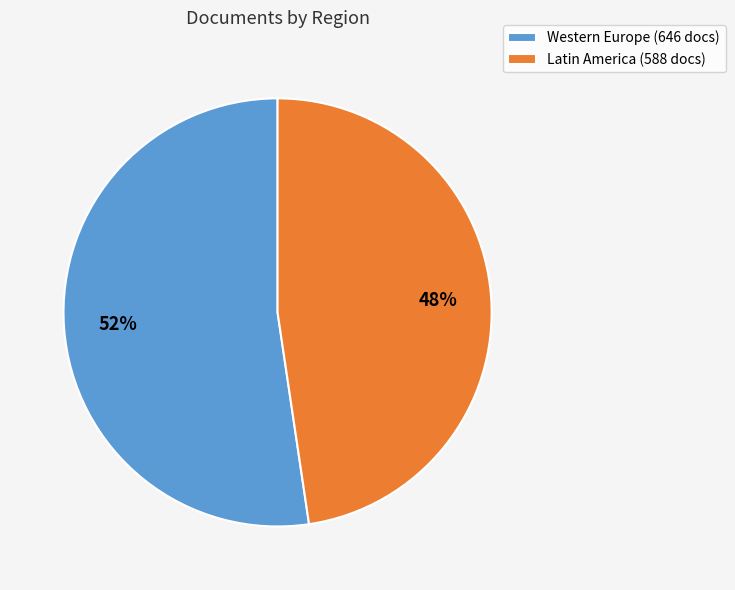

Do Latin America (588 docs) and Western Europe (646 docs) together represent more than half of the pie?

Yes